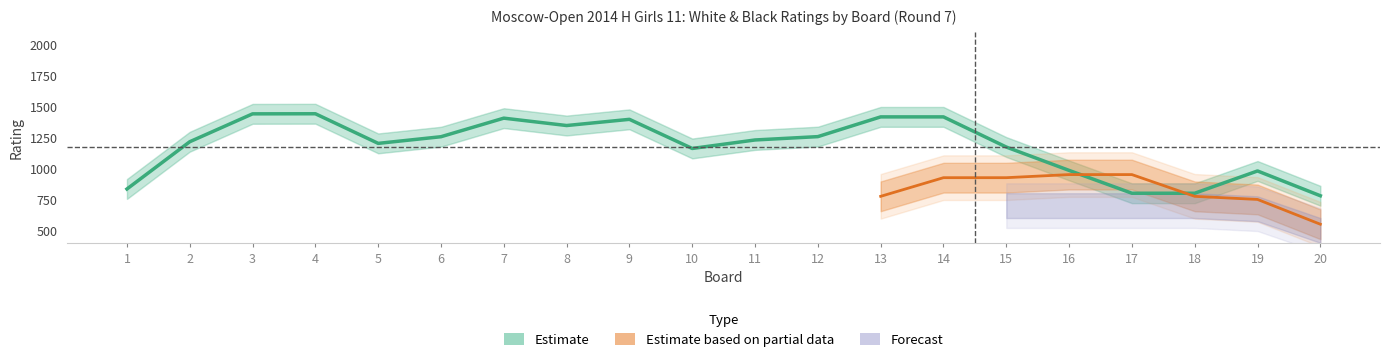

What is the sum of the values at 18 and 8?

2146.2